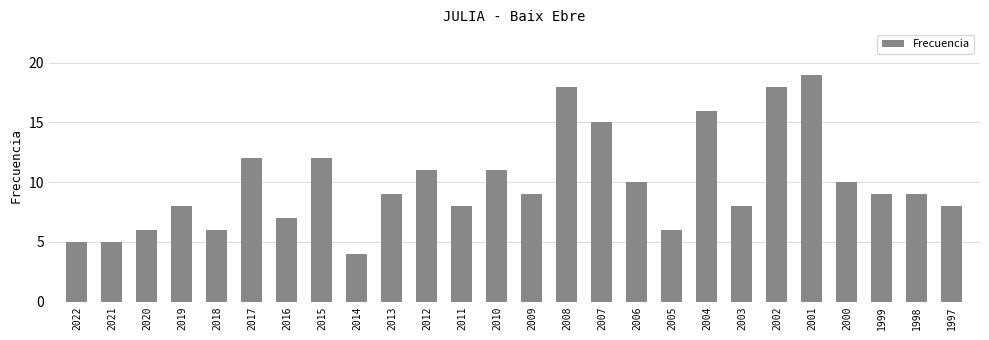

What is the value of the 21st bar from the left?

18